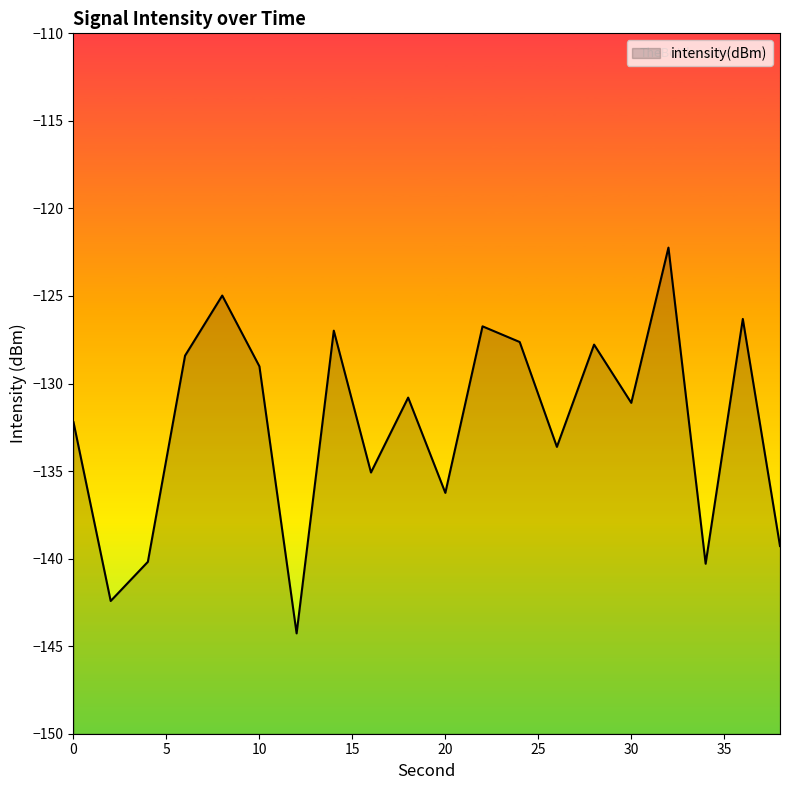

At which category does the data reach its first local valley?

2